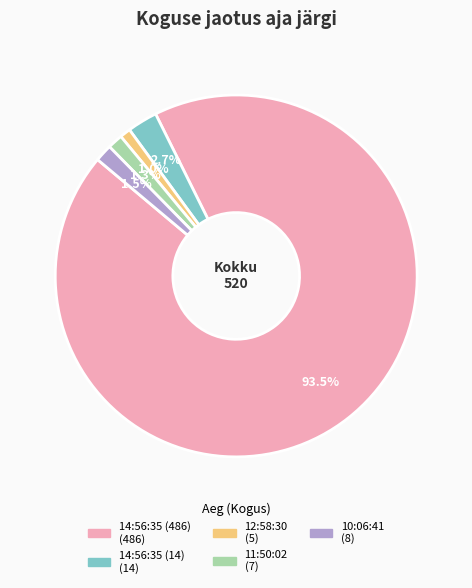

What percentage is the 12:58:30 slice, to the nearest percent?

1%